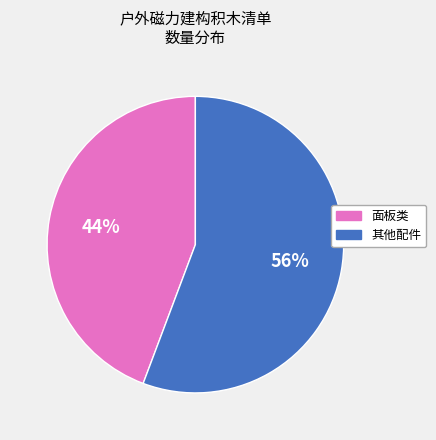

Is there any slice that represents more than half of the pie?

Yes